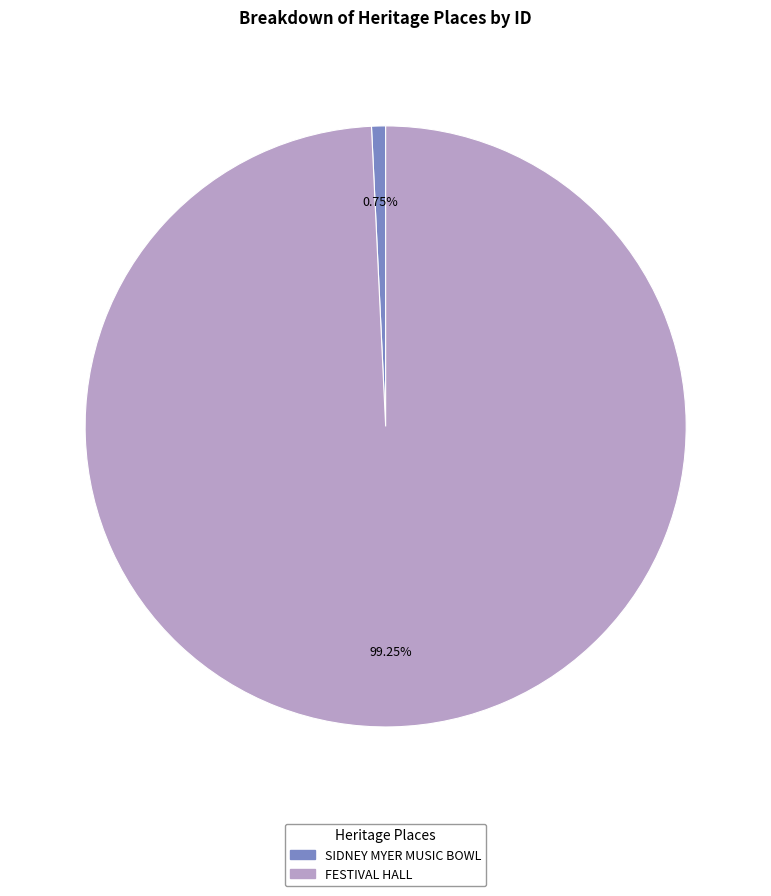

Which category has the biggest portion of the pie?

FESTIVAL HALL